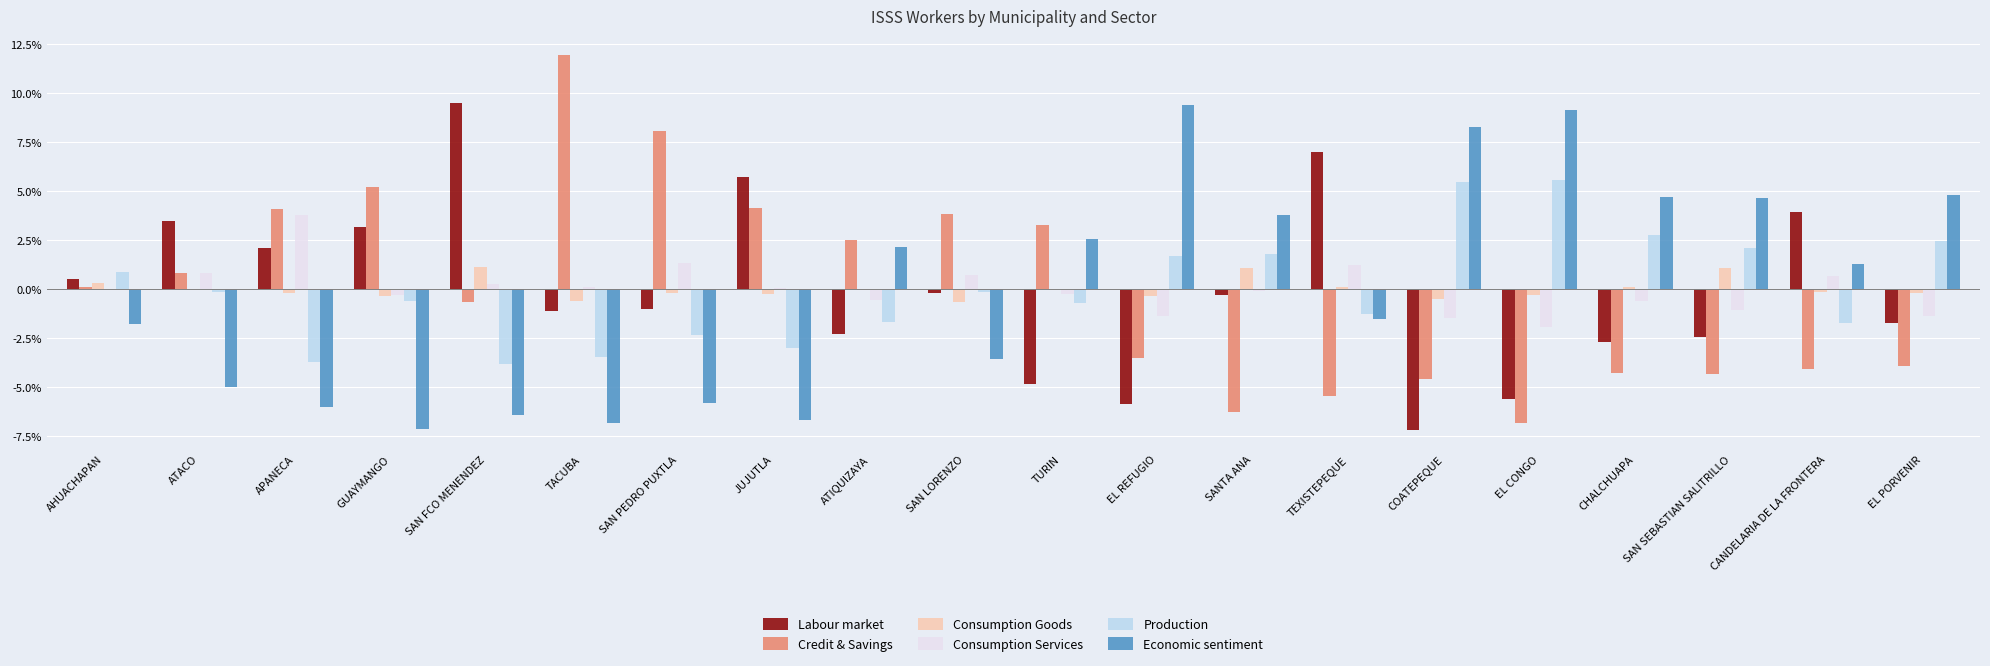

How many distinct data groups are displayed?

6